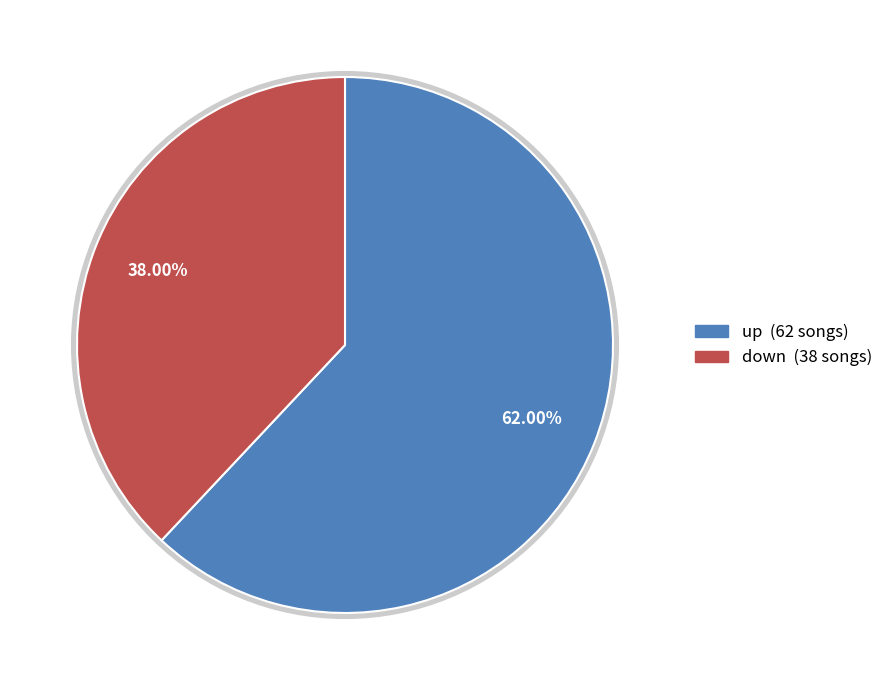

Approximately how many times larger is the value at down compared to up?

0.6